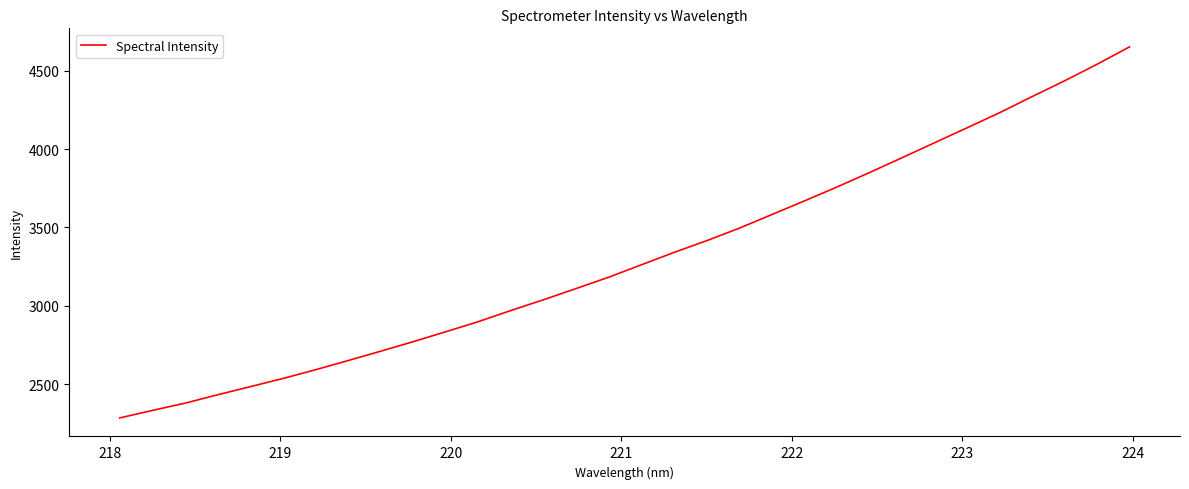

What is the difference between the maximum and minimum values?

2366.3